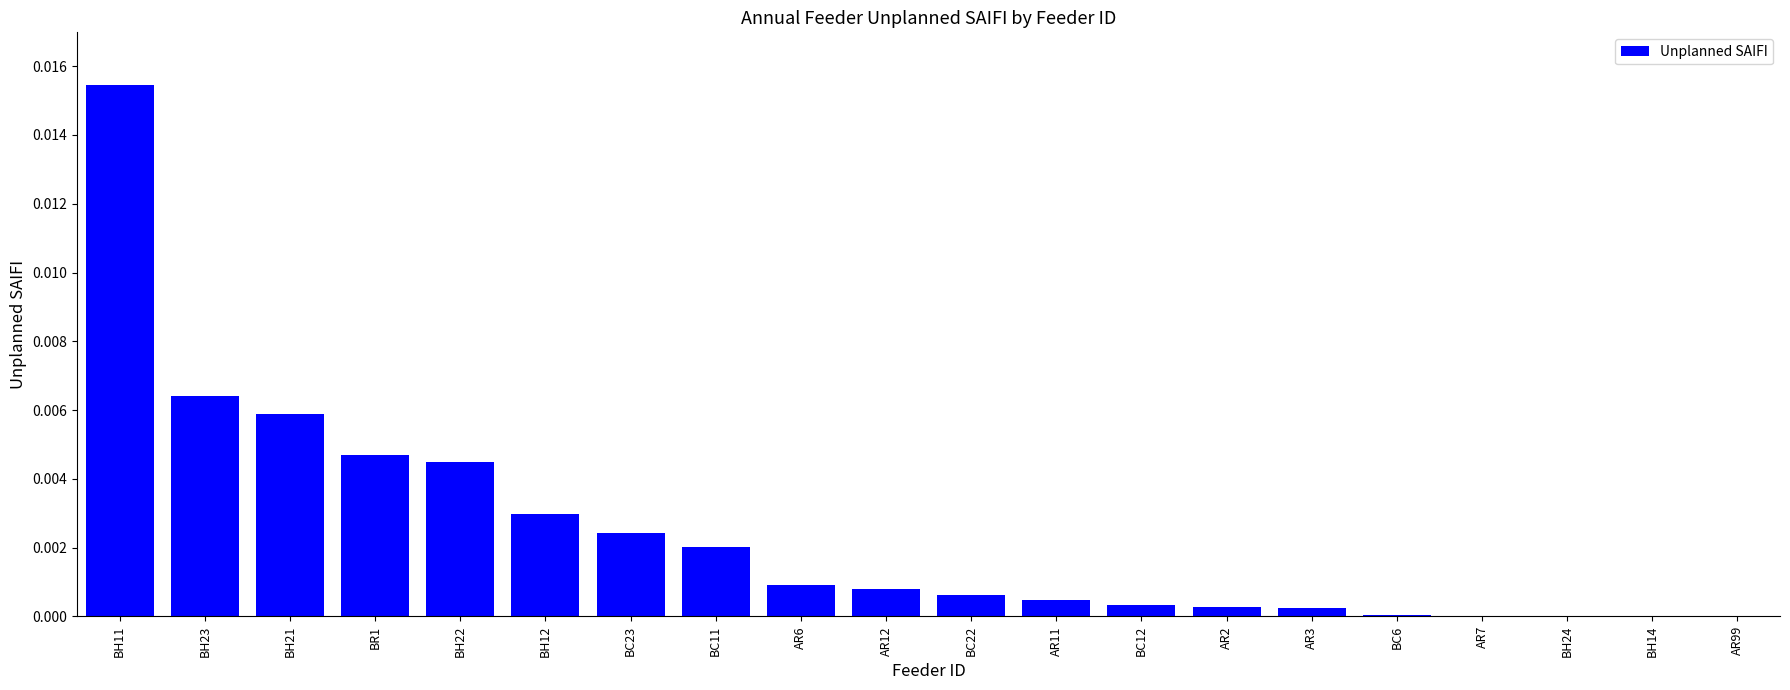

Does the chart contain stacked bars?

No